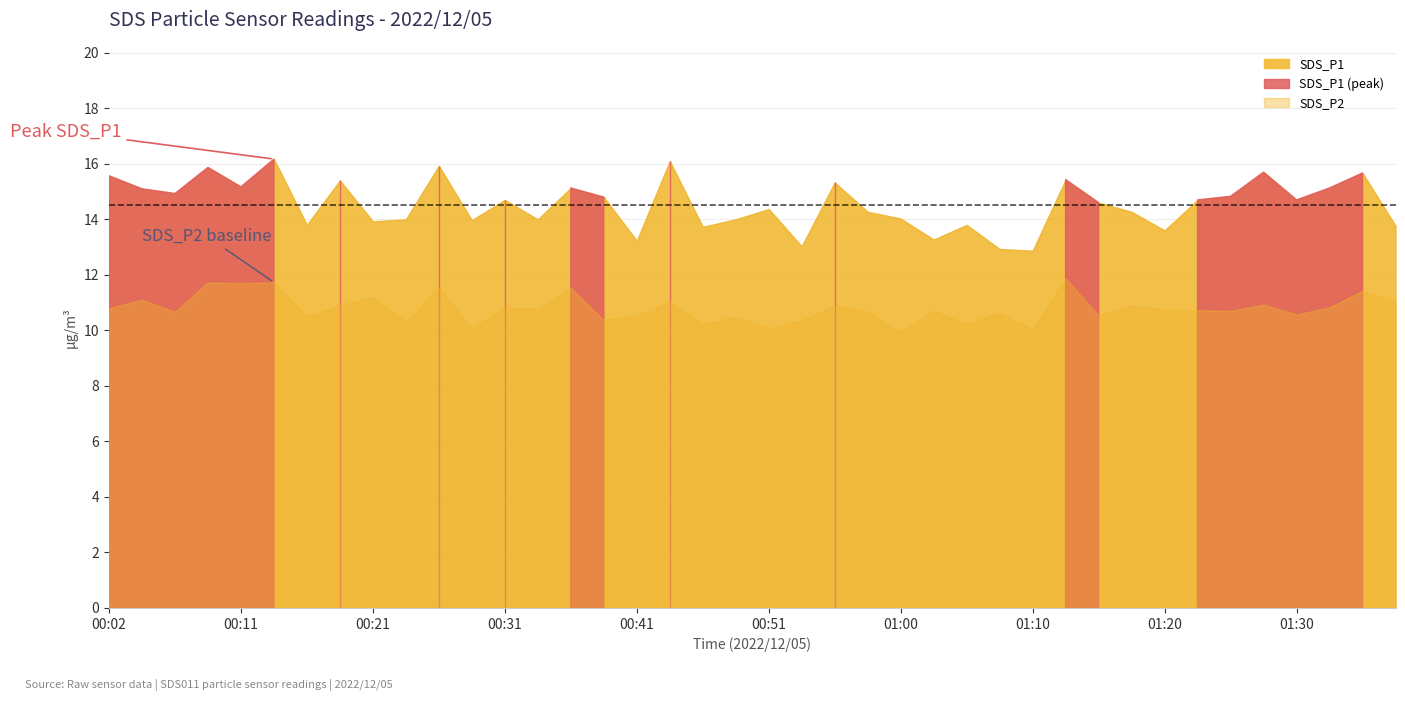

True or false: SDS_P1 and SDS_P2 cross at least once.

False